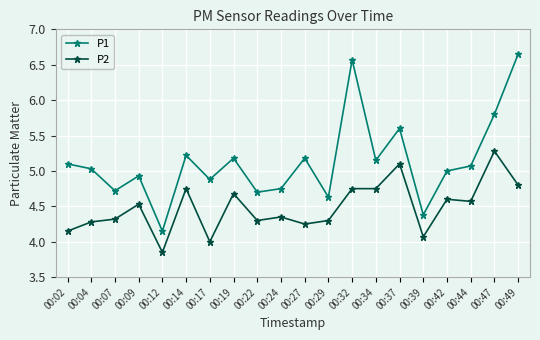

Is the value of P1 at 00:02 greater than the value of P2 at 00:12?

Yes